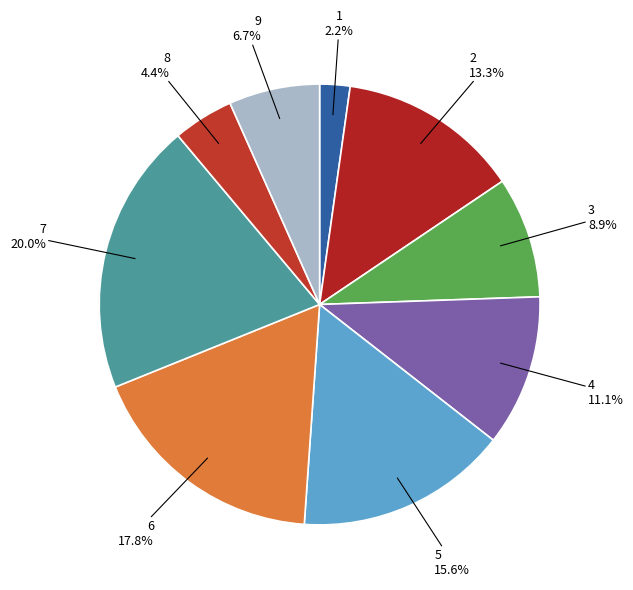

Which category has the biggest portion of the pie?

7